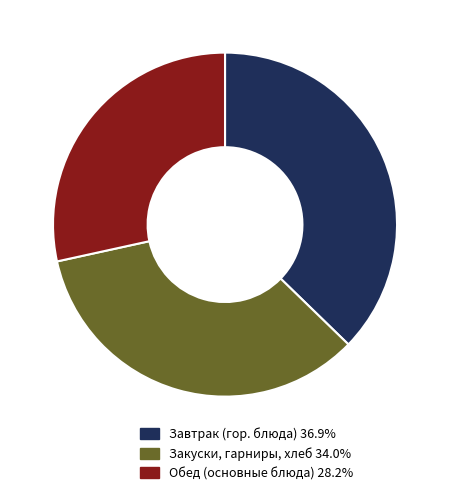

Is there any slice that represents more than half of the pie?

No